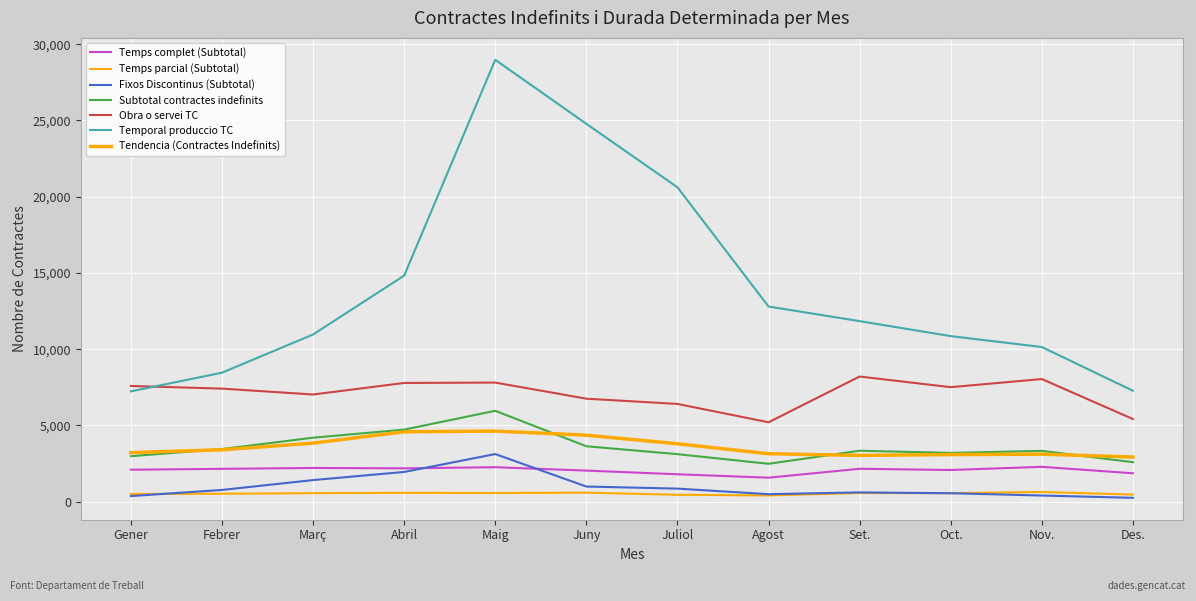

Does the chart display data point markers on the line(s)?

No